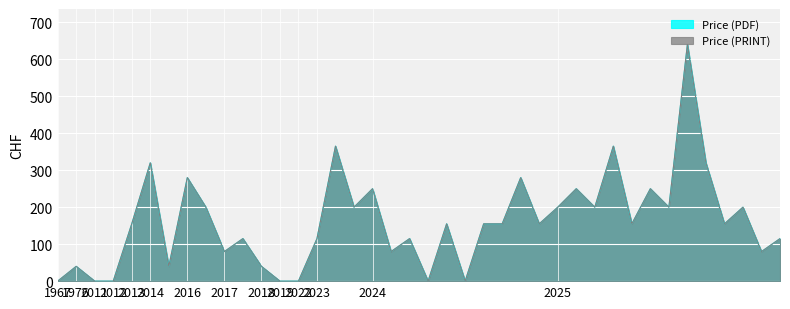

What is the approximate value of Price (PRINT) at 2017?

80